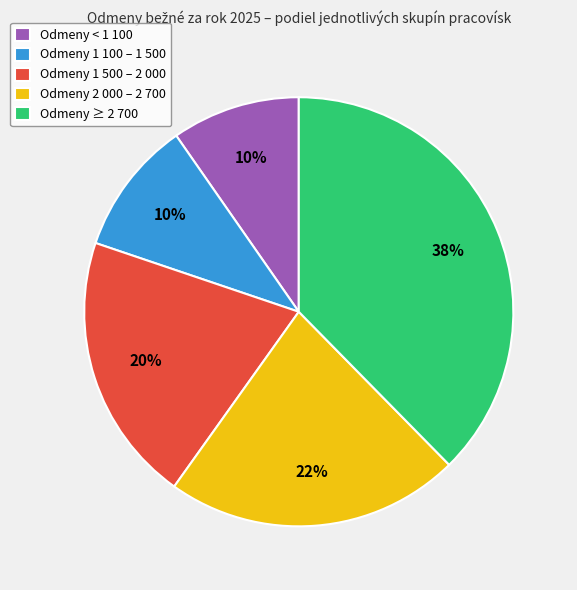

Which slice is the largest?

Odmeny ≥ 2 700